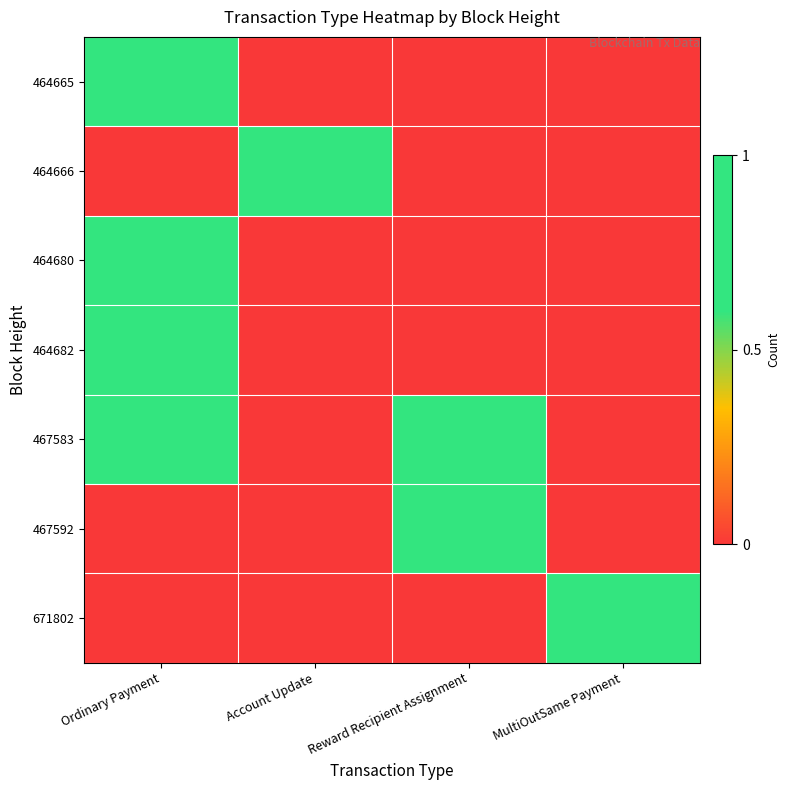

Reading left to right, list all the values displayed in this chart.

464665: Ordinary Payment=1	Account Update=0	Reward Recipient Assignment=0	MultiOutSame Payment=0
464666: Ordinary Payment=0	Account Update=1	Reward Recipient Assignment=0	MultiOutSame Payment=0
464680: Ordinary Payment=1	Account Update=0	Reward Recipient Assignment=0	MultiOutSame Payment=0
464682: Ordinary Payment=1	Account Update=0	Reward Recipient Assignment=0	MultiOutSame Payment=0
467583: Ordinary Payment=1	Account Update=0	Reward Recipient Assignment=1	MultiOutSame Payment=0
467592: Ordinary Payment=0	Account Update=0	Reward Recipient Assignment=1	MultiOutSame Payment=0
671802: Ordinary Payment=0	Account Update=0	Reward Recipient Assignment=0	MultiOutSame Payment=1